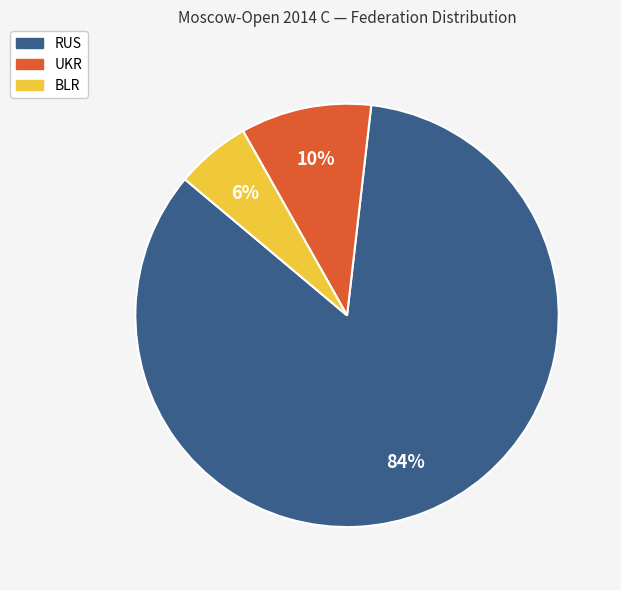

How many slices are in this pie chart?

3